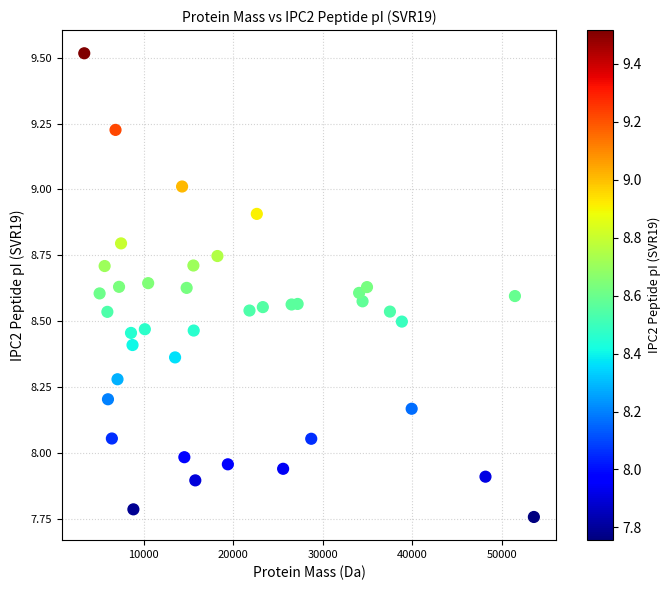

What is the range of Y values (max minus min)?

1.8